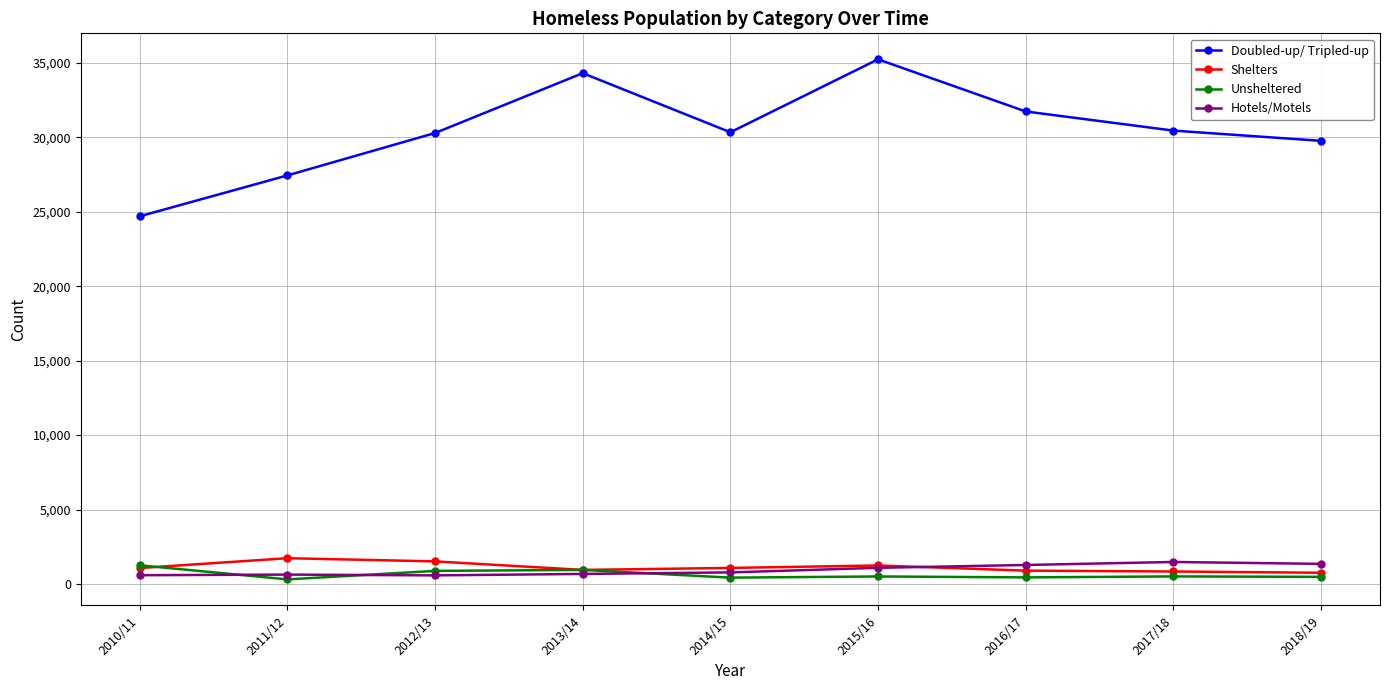

What position from the left is 2010/11?

1